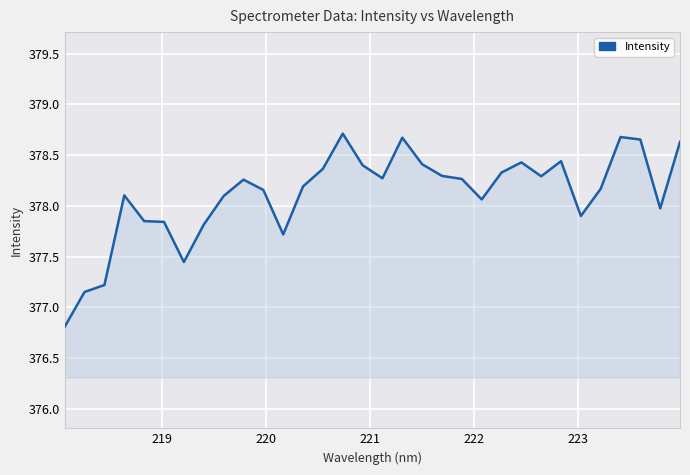

What is the difference between the maximum and minimum values?

1.9